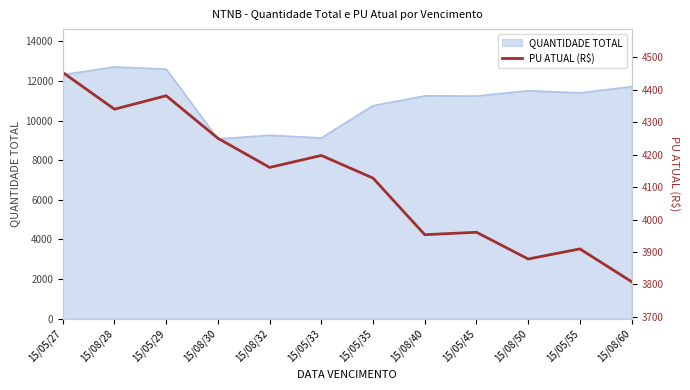

The chart shows a value of 3909.5 at 15/05/55. True or false?

True